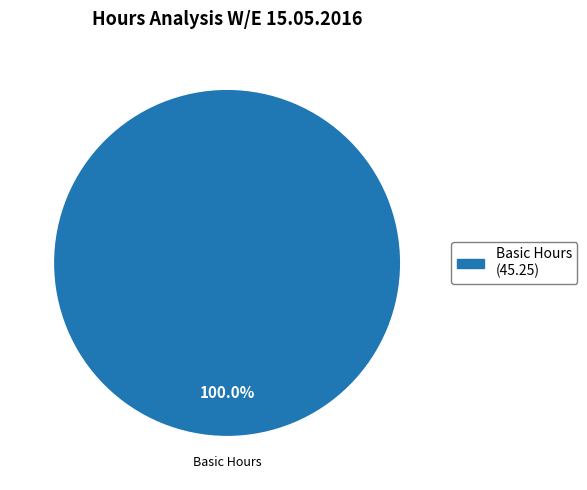

Which category accounts for the majority?

Basic Hours